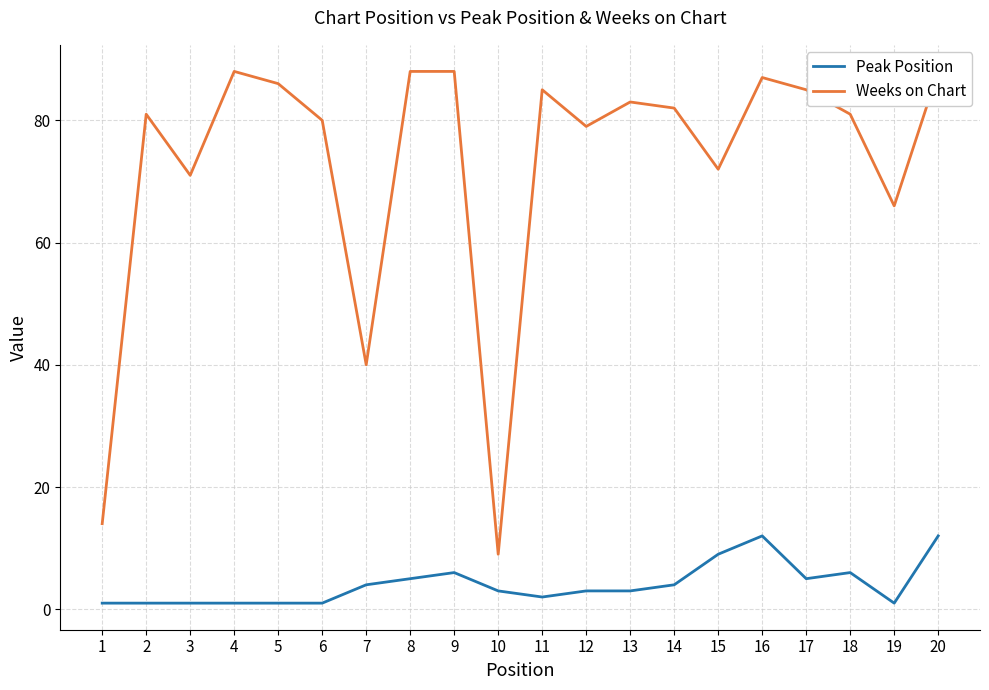

Is this an area chart (filled region under the line)?

No